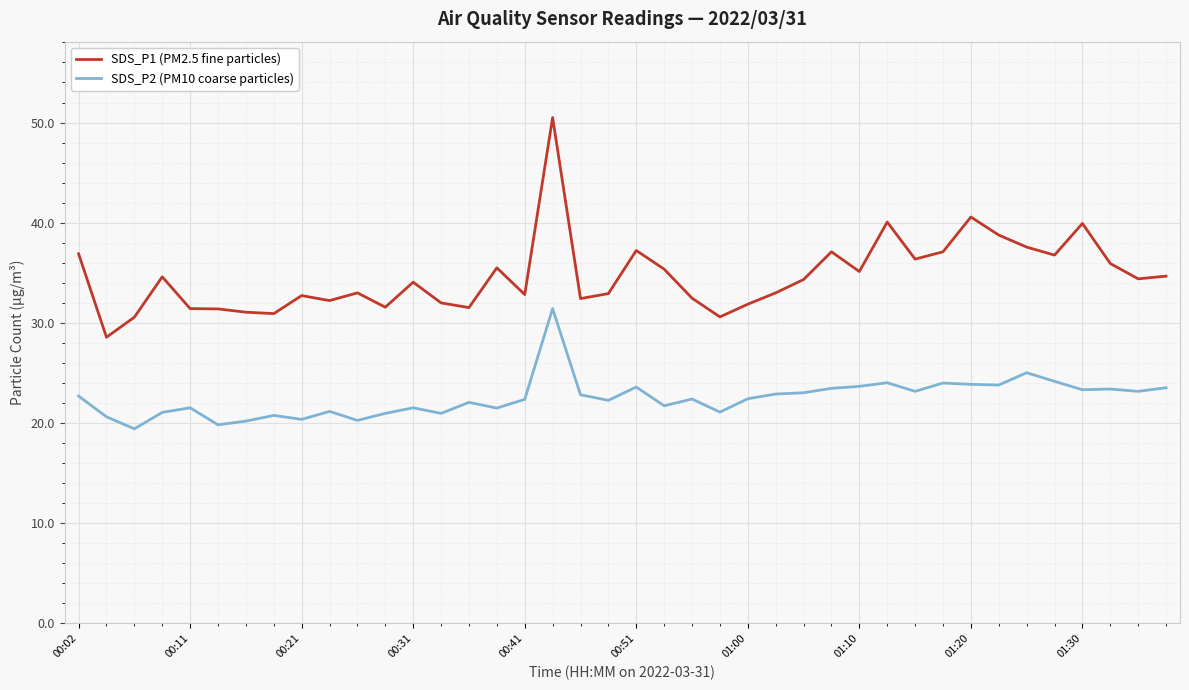

What is the difference between the maximum and minimum values in the SDS_P1 (PM2.5 fine particles) series?

21.9